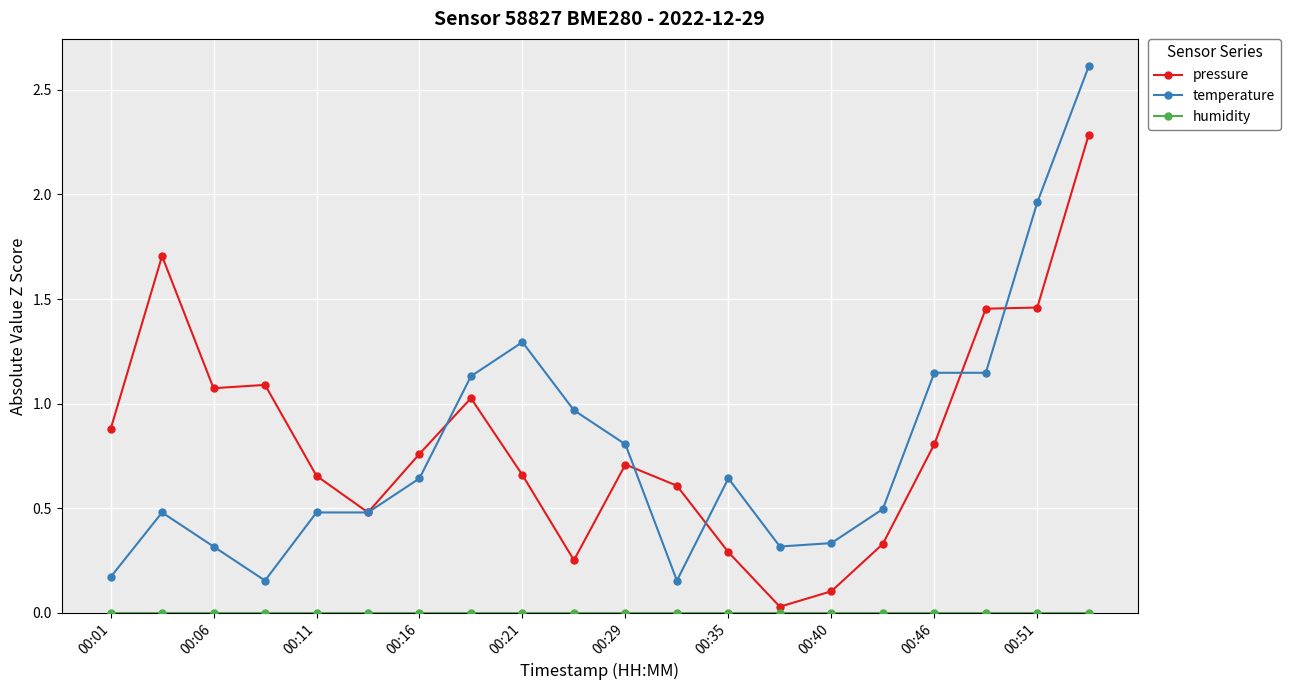

Which series has the largest range (max minus min)?

temperature